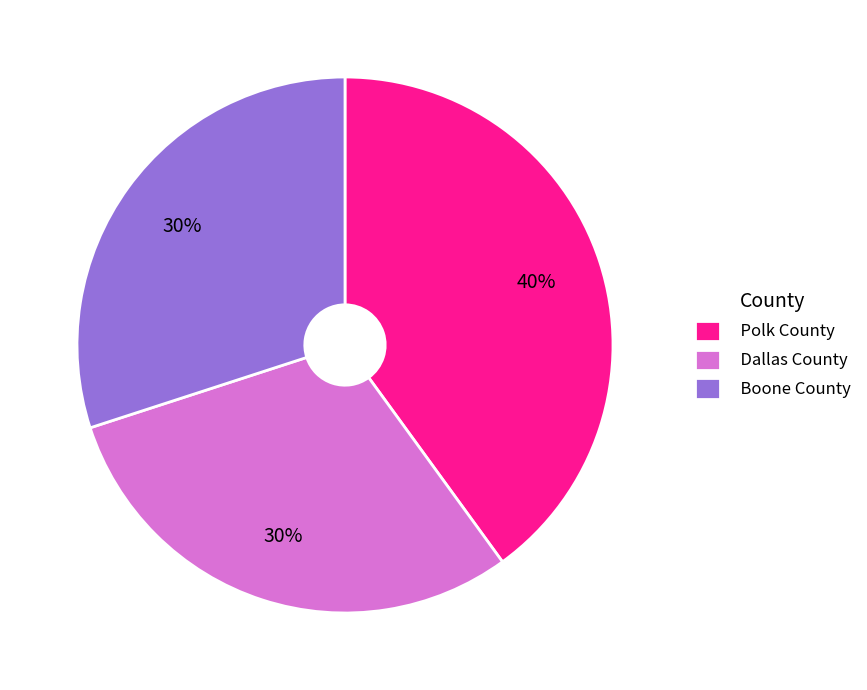

To the nearest percent, what percentage of the pie is Boone County?

30%